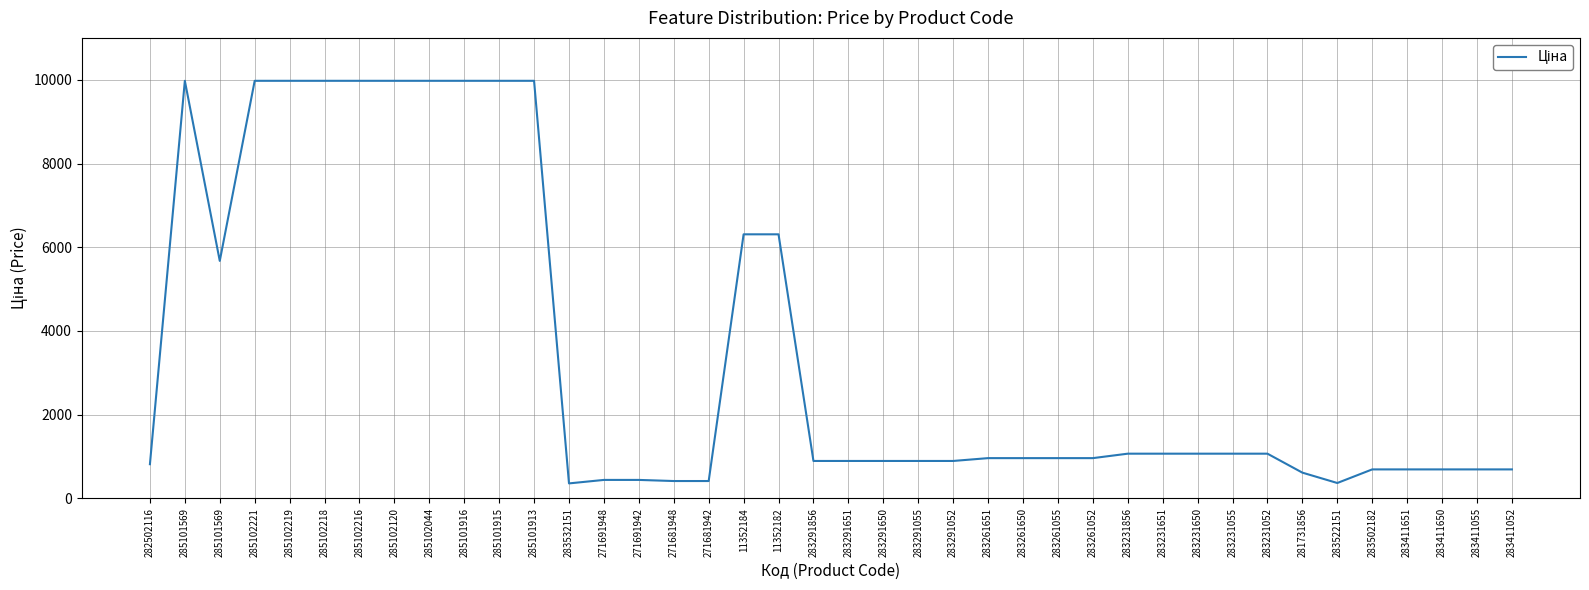

Is this an area chart (filled region under the line)?

No